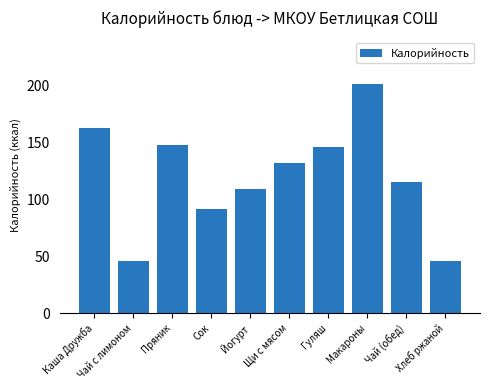

Does the chart contain stacked bars?

No